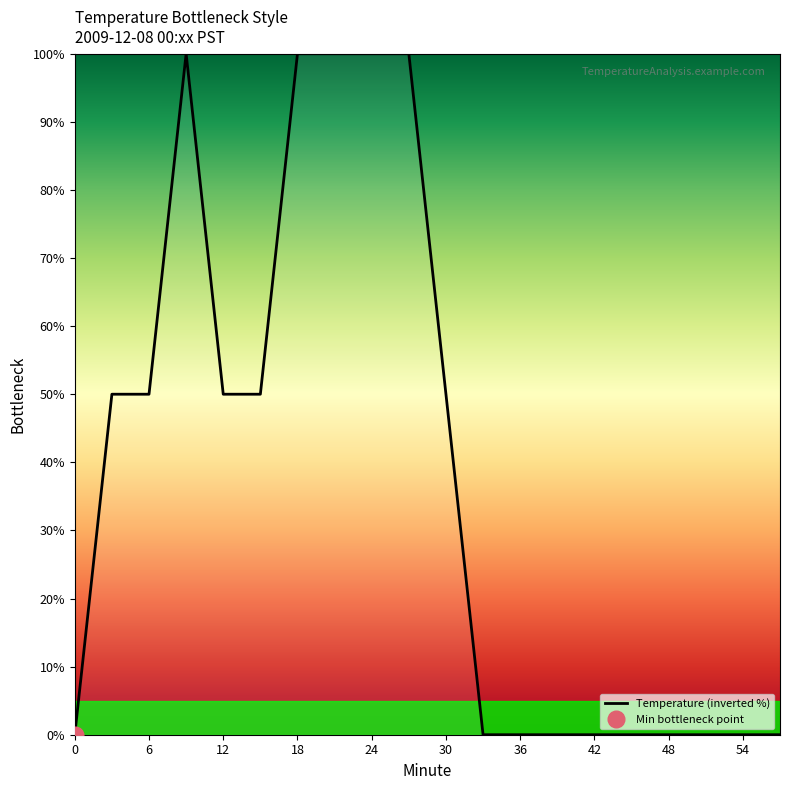

What is the maximum value for Temperature (inverted %)?

100.0